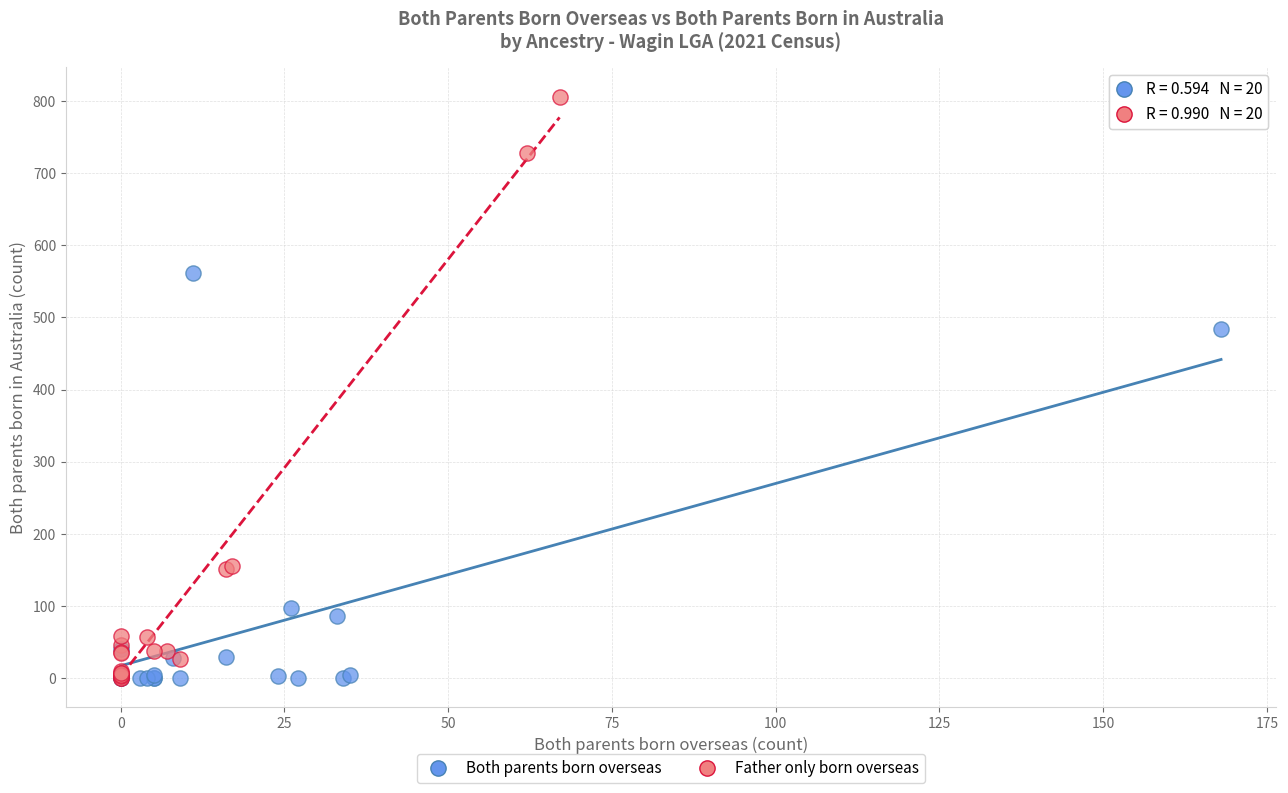

What are all the series names shown in the legend?

Both parents born overseas, Father only born overseas